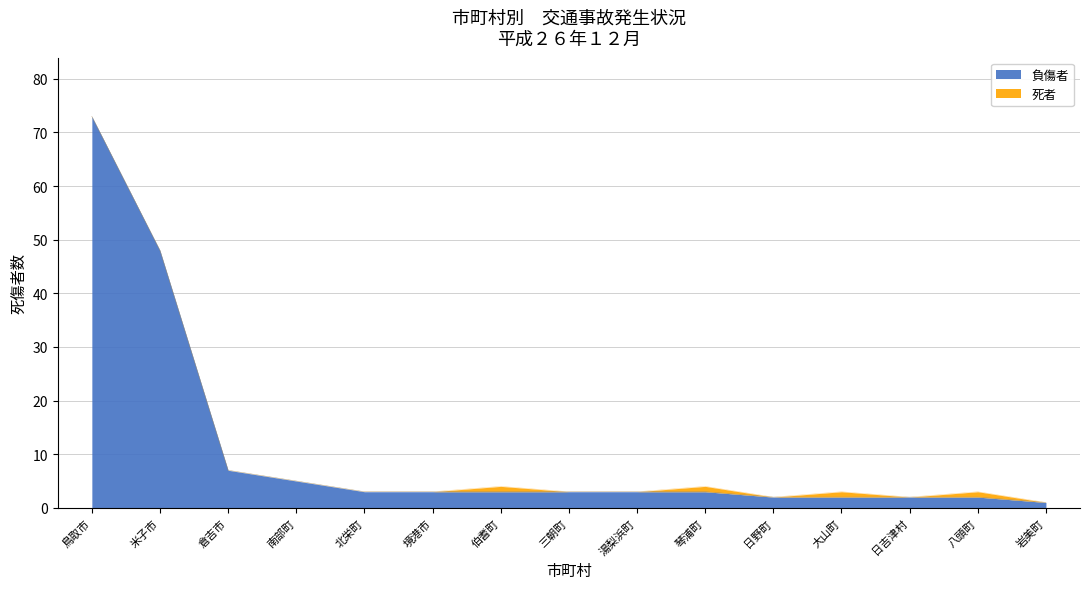

How many values in 死者 are above zero?

4